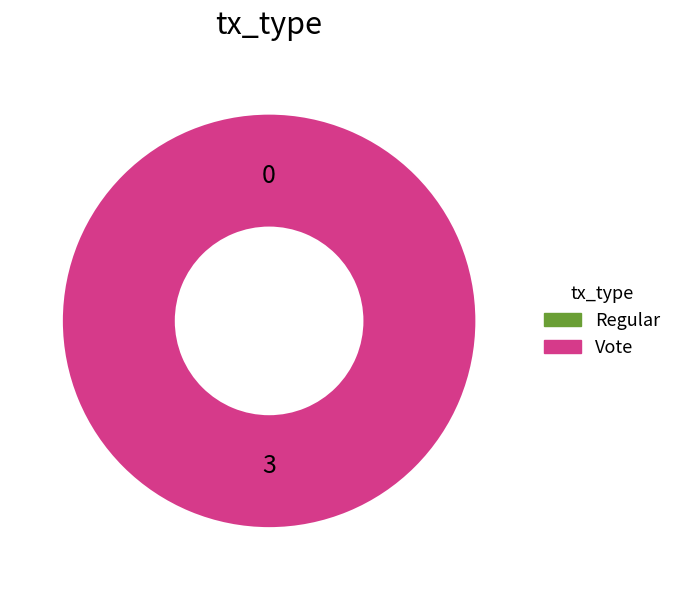

Is it true that Vote is 85% of the pie?

False